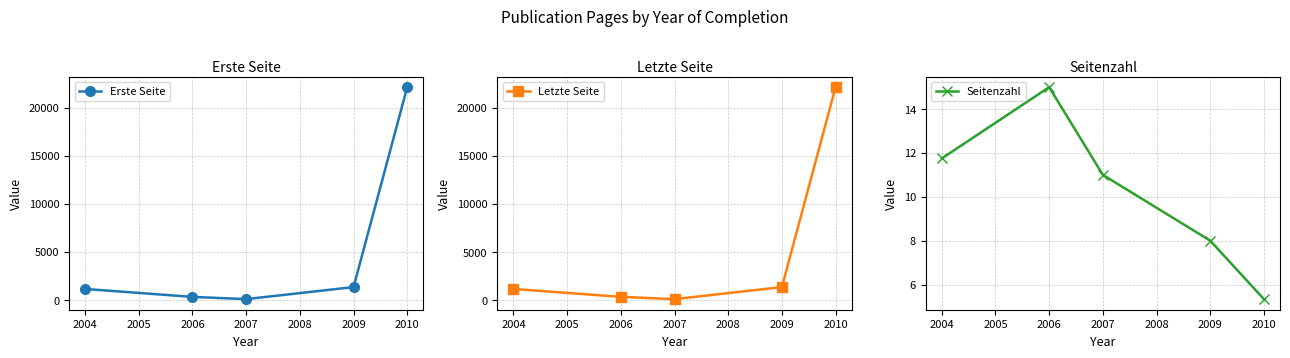

What is the difference between the second highest and second lowest values in the Seitenzahl series?

3.8